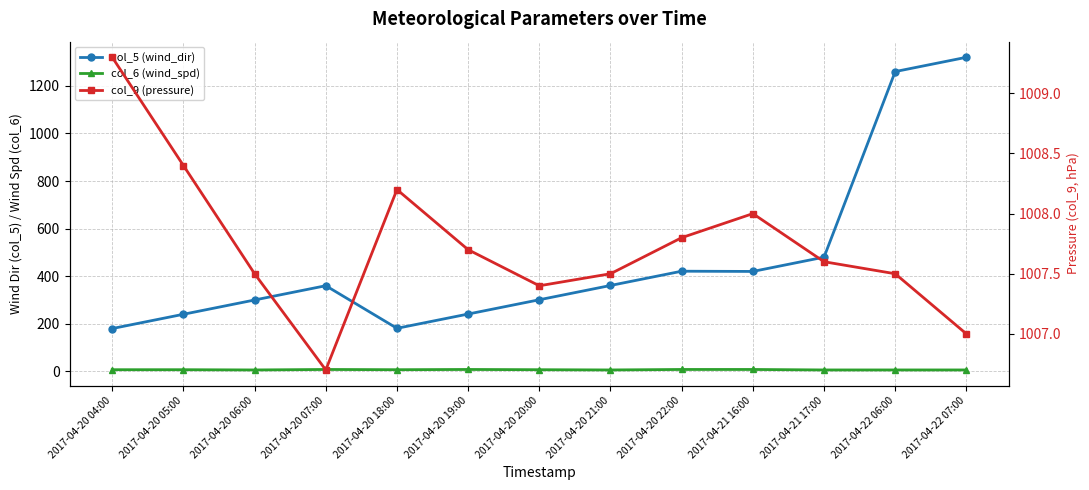

At which label is col_6 (wind_spd) closest to 7?

2017-04-20 04:00